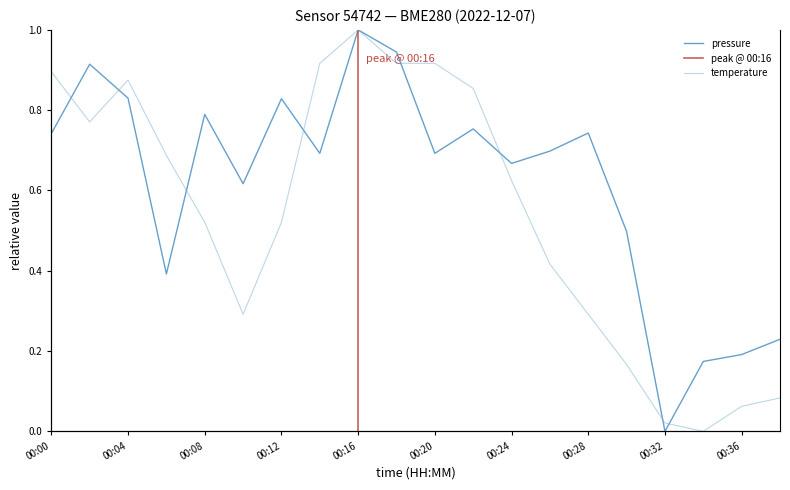

Reading right to left, what are all the values shown in this chart?

pressure: 0.2	0.2	0.2	0.0	0.5	0.7	0.7	0.7	0.8	0.7	0.9	1.0	0.7	0.8	0.6	0.8	0.4	0.8	0.9	0.7
temperature: 0.1	0.1	0.0	0.0	0.2	0.3	0.4	0.6	0.9	0.9	0.9	1.0	0.9	0.5	0.3	0.5	0.7	0.9	0.8	0.9